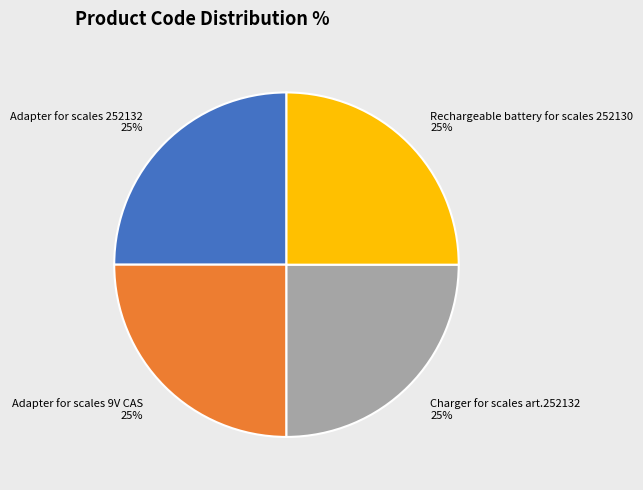

Is there any slice that represents more than half of the pie?

No